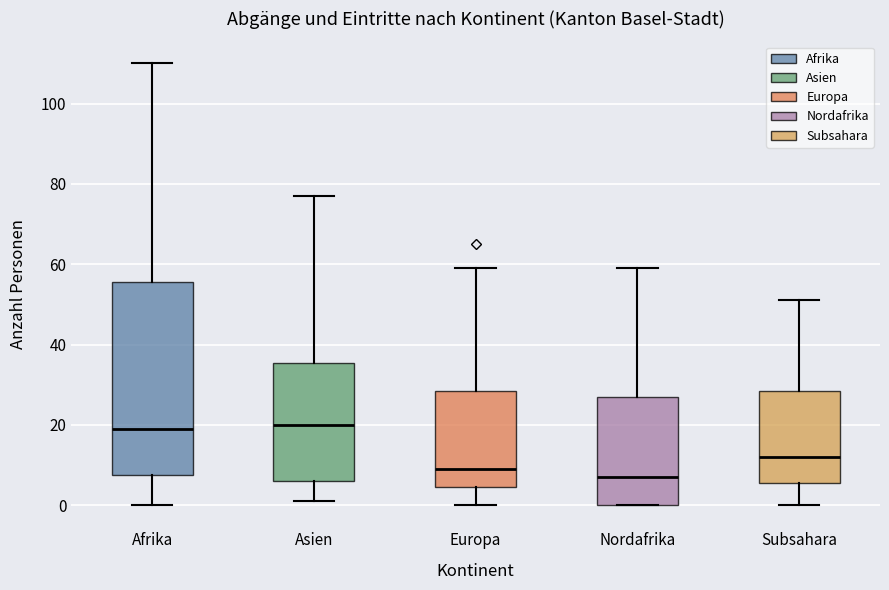

Reading left to right, transcribe this box plot: for each box, give where its median line is, the range the box spans, and where its two whiskers end, as read against the y-axis. The values are not printed on the chart, so give them approximately, as read against the axis.

Afrika: median 20, box 8 to 56, whiskers 0 to 110
Asien: median 20, box 6 to 36, whiskers 2 to 78
Europa: median 10, box 4 to 28, whiskers 0 to 60
Nordafrika: median 8, box 0 to 28, whiskers 0 to 60
Subsahara: median 12, box 6 to 28, whiskers 0 to 52